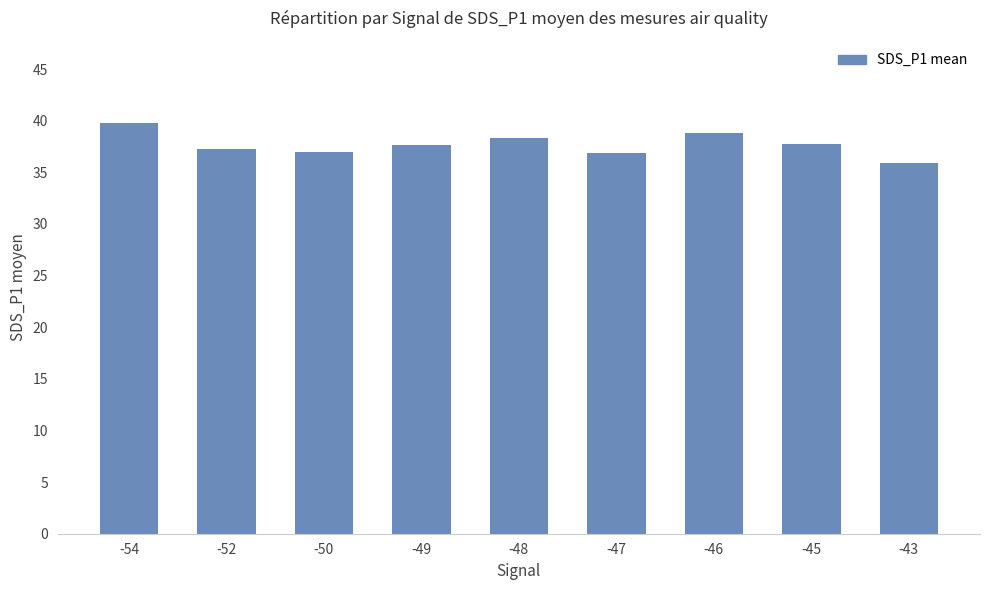

What is the greatest value displayed?

39.8